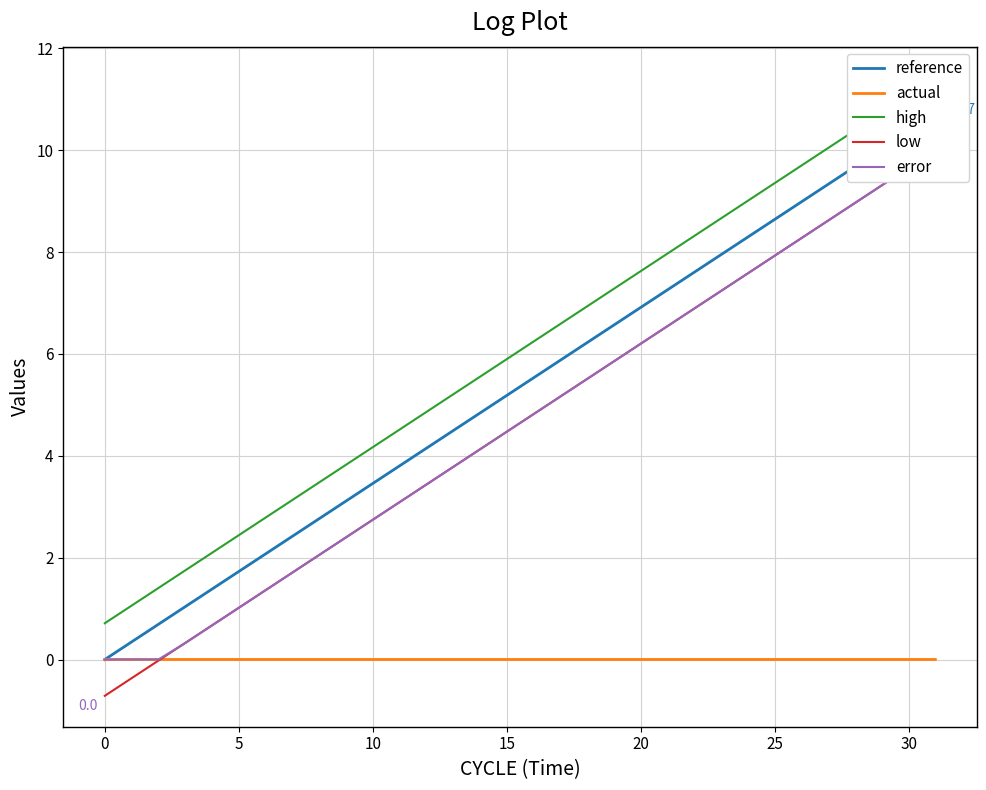

True or false: low has more than 0 interior local peaks.

False